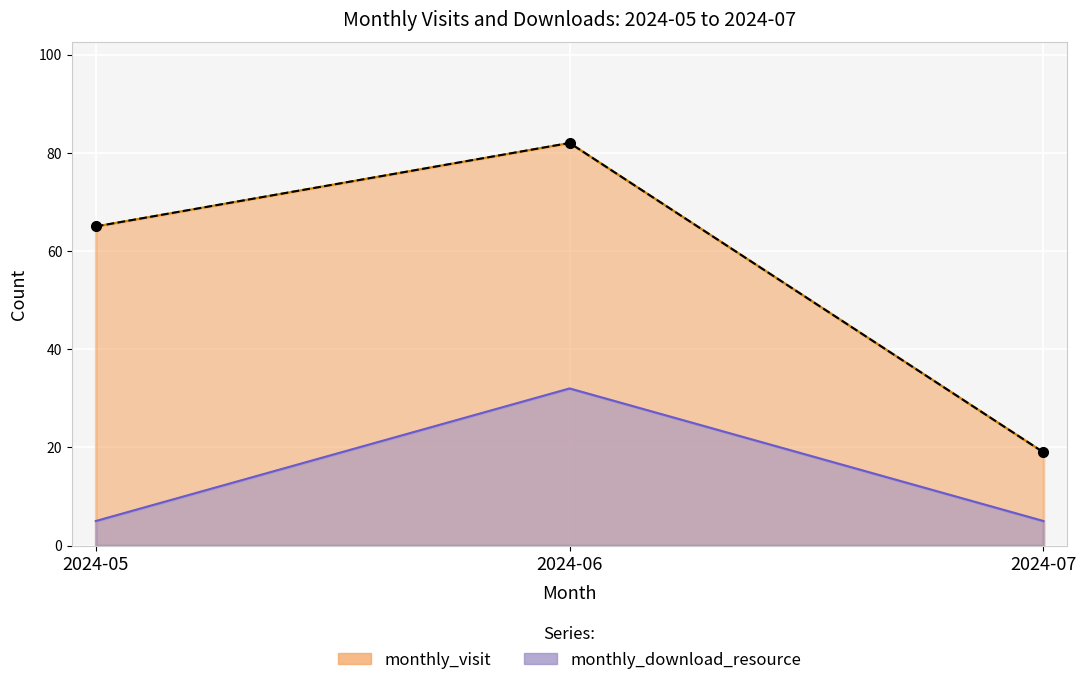

What is the difference between the monthly_download_resource values at 2024-07 and 2024-06?

27